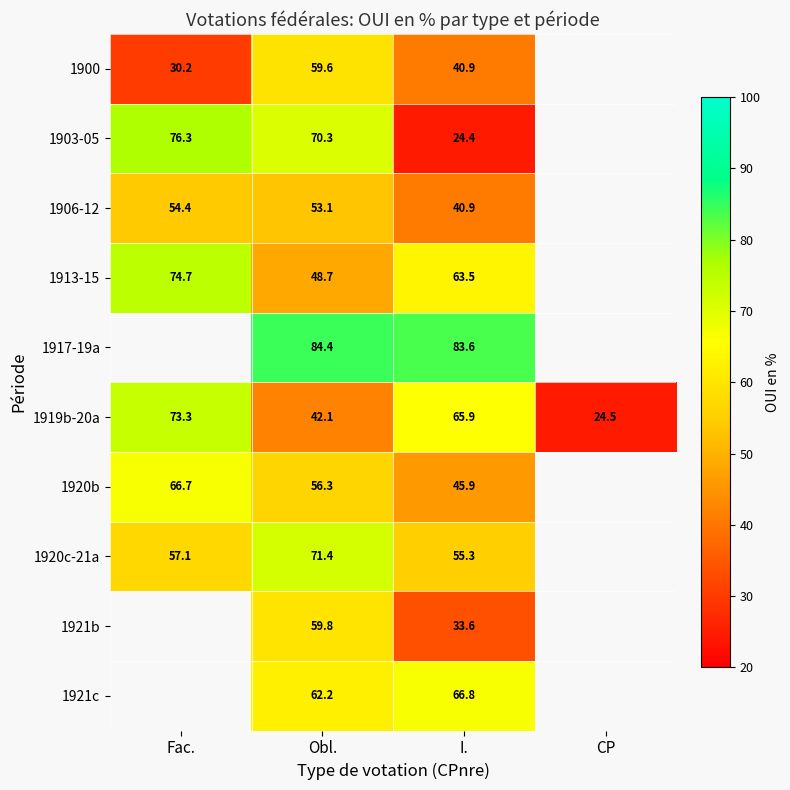

Is the value of 1919b-20a at Fac. greater than the value of 1920b at Fac.?

Yes